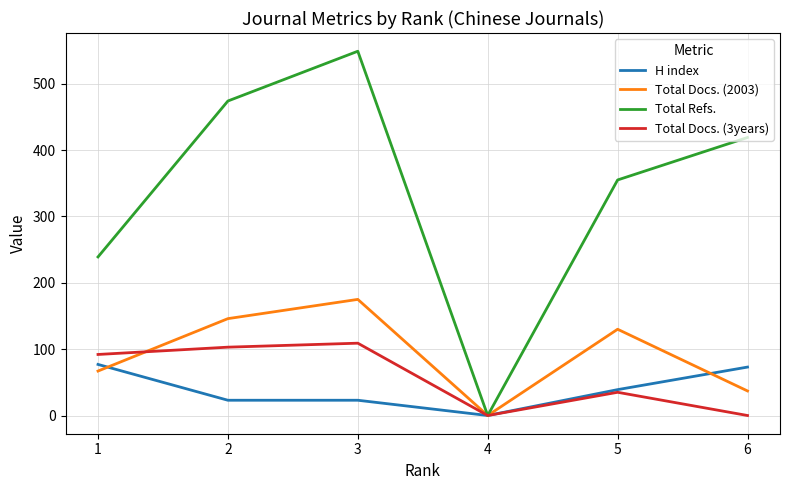

Rank the series by their maximum value, from highest to lowest.

Total Refs., Total Docs. (2003), Total Docs. (3years), H index